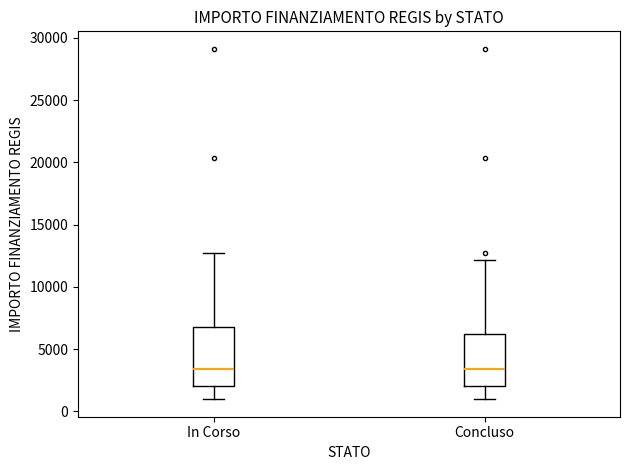

Comparing the boxes themselves (not the whiskers), which one is the tallest?

In Corso